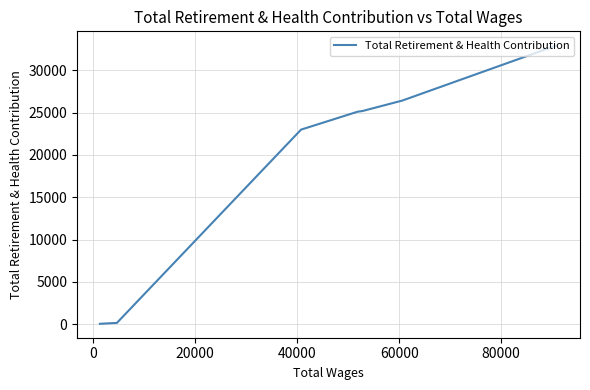

What is the sum of all values?

132859